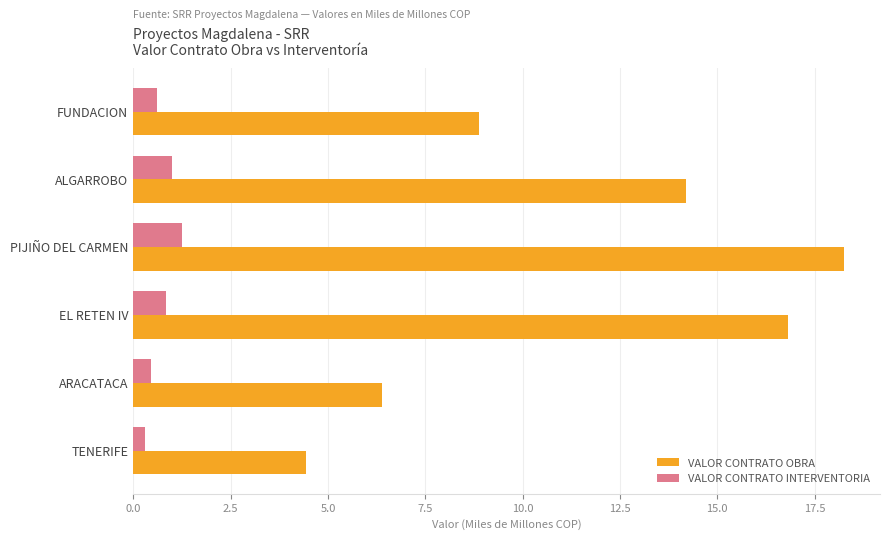

What is the sum of the VALOR CONTRATO INTERVENTORIA values at ARACATACA and PIJIÑO DEL CARMEN?

1.7